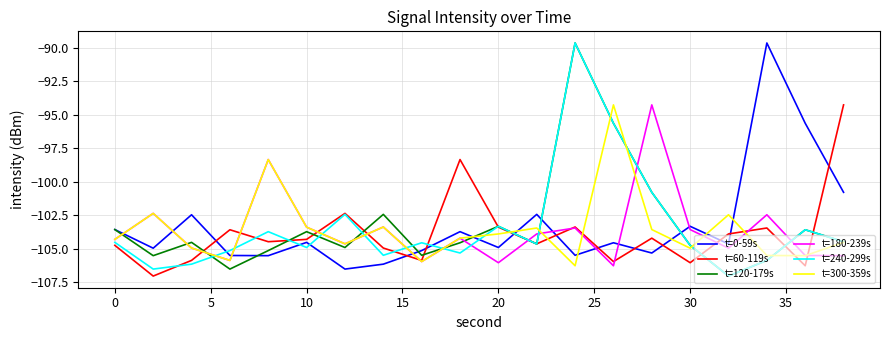

What is the maximum value for t=60-119s?

-94.3